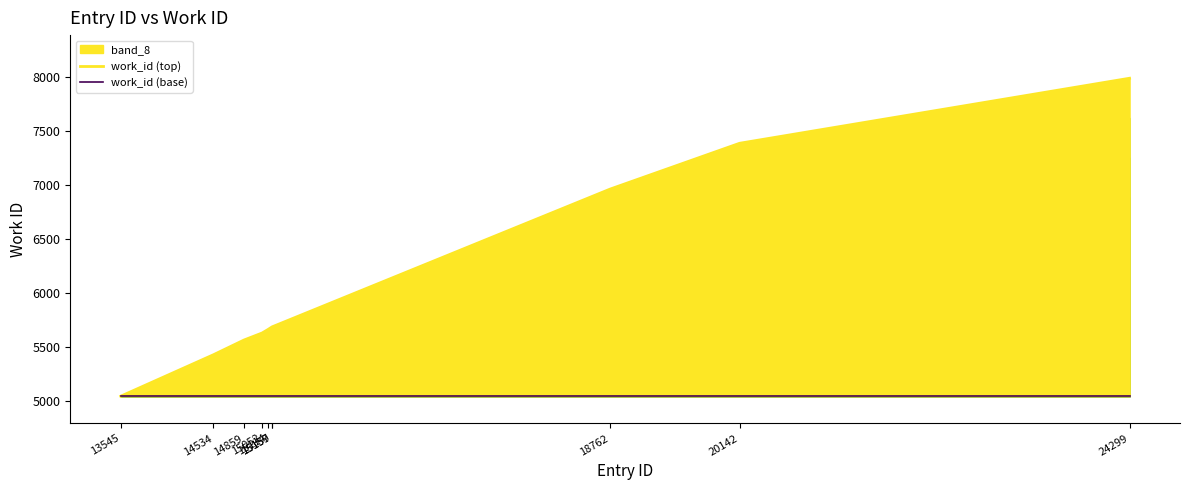

The work_id (base) series shows 5041 at 18762. True or false?

True